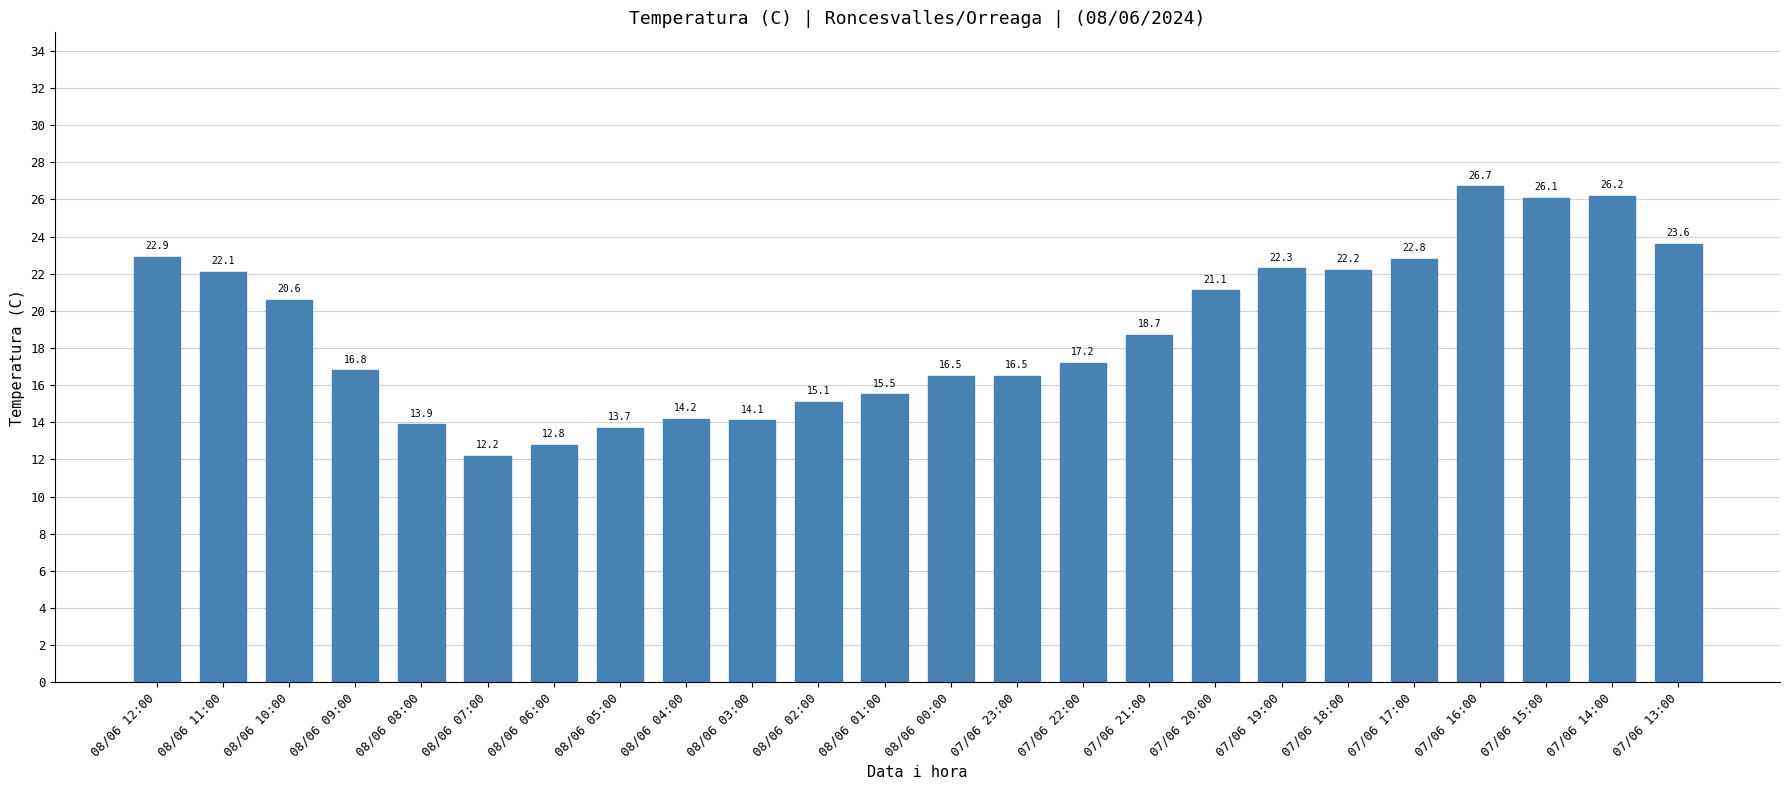

The value at 07/06 18:00 is 15.3. True or false?

False